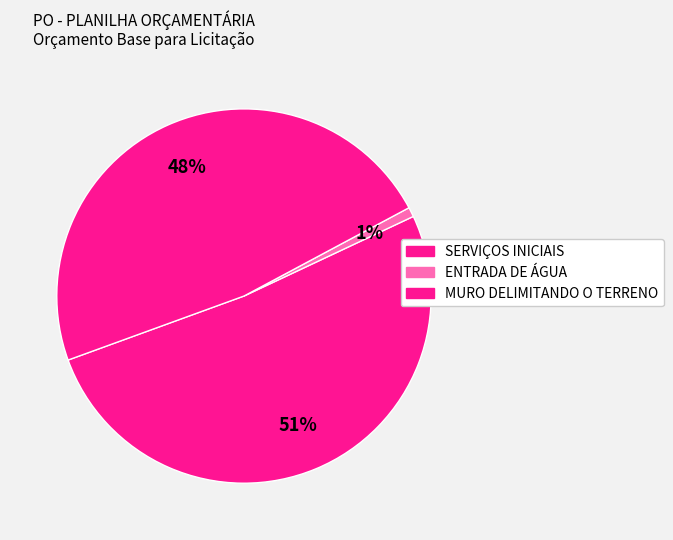

Rank the categories by value from highest to lowest.

SERVIÇOS INICIAIS, MURO DELIMITANDO O TERRENO, ENTRADA DE ÁGUA